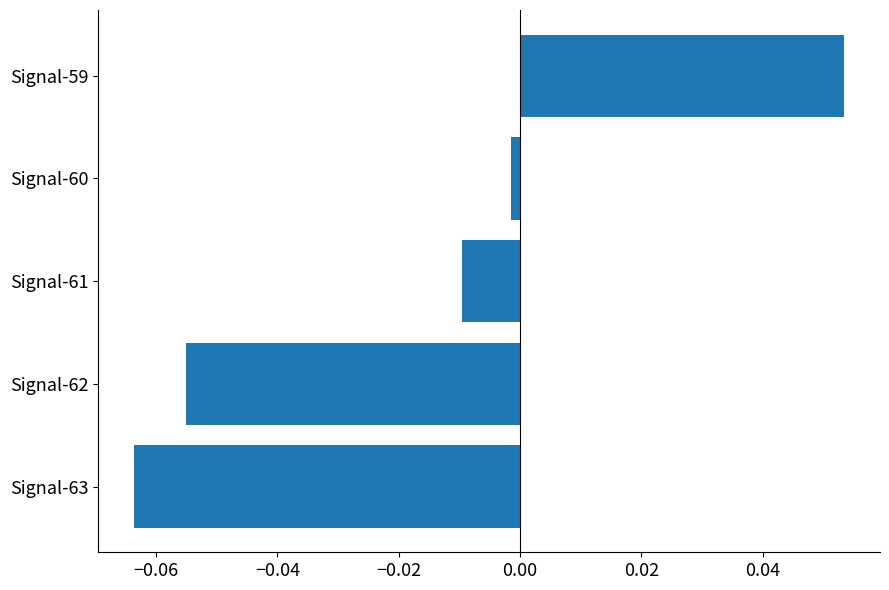

Rank the categories by value from highest to lowest.

Signal-59, Signal-60, Signal-61, Signal-62, Signal-63